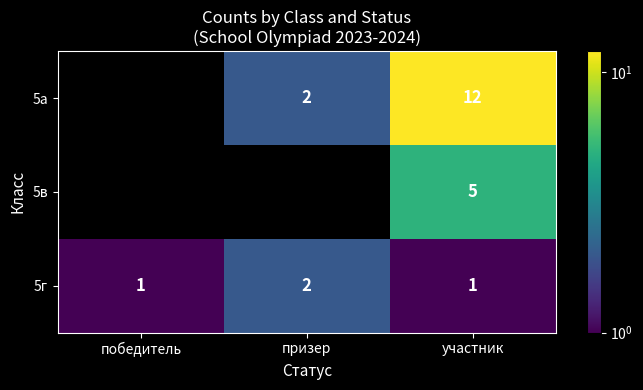

Count the number of categories in the chart.

3